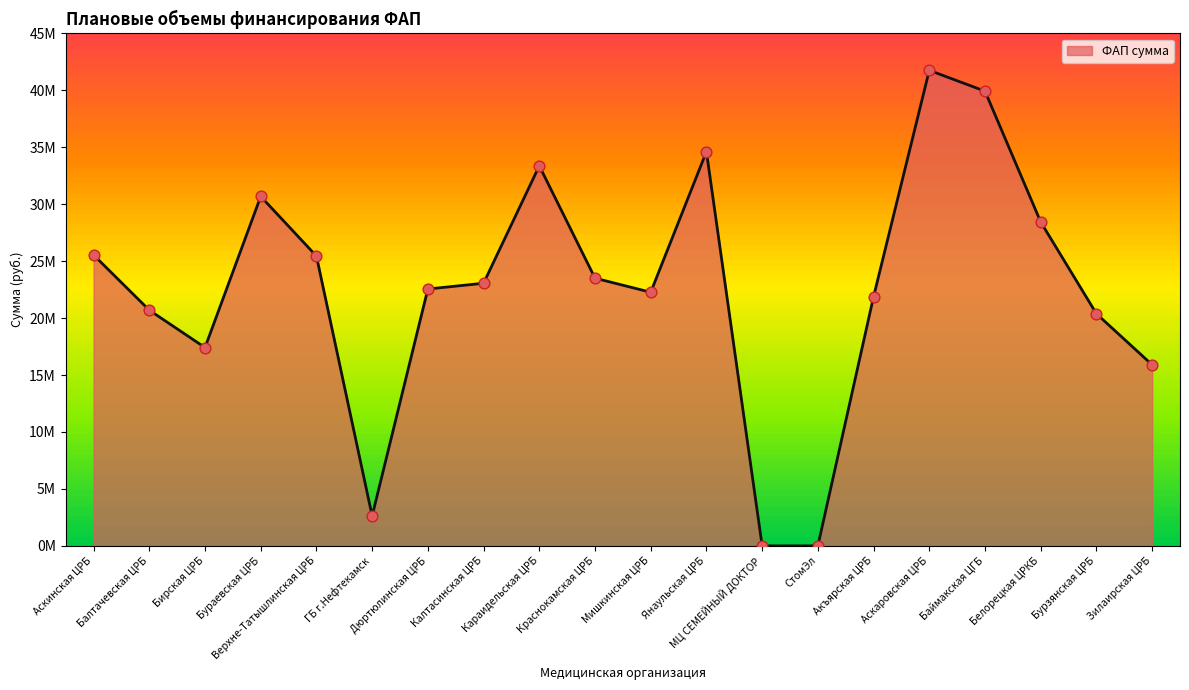

What is the ratio of the value at Янаульская ЦРБ to the value at Акъярская ЦРБ?

1.6